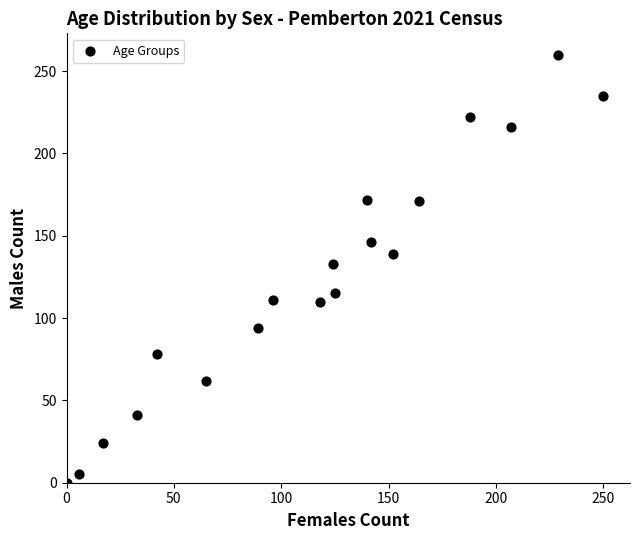

What is the range of Y values (max minus min)?

260